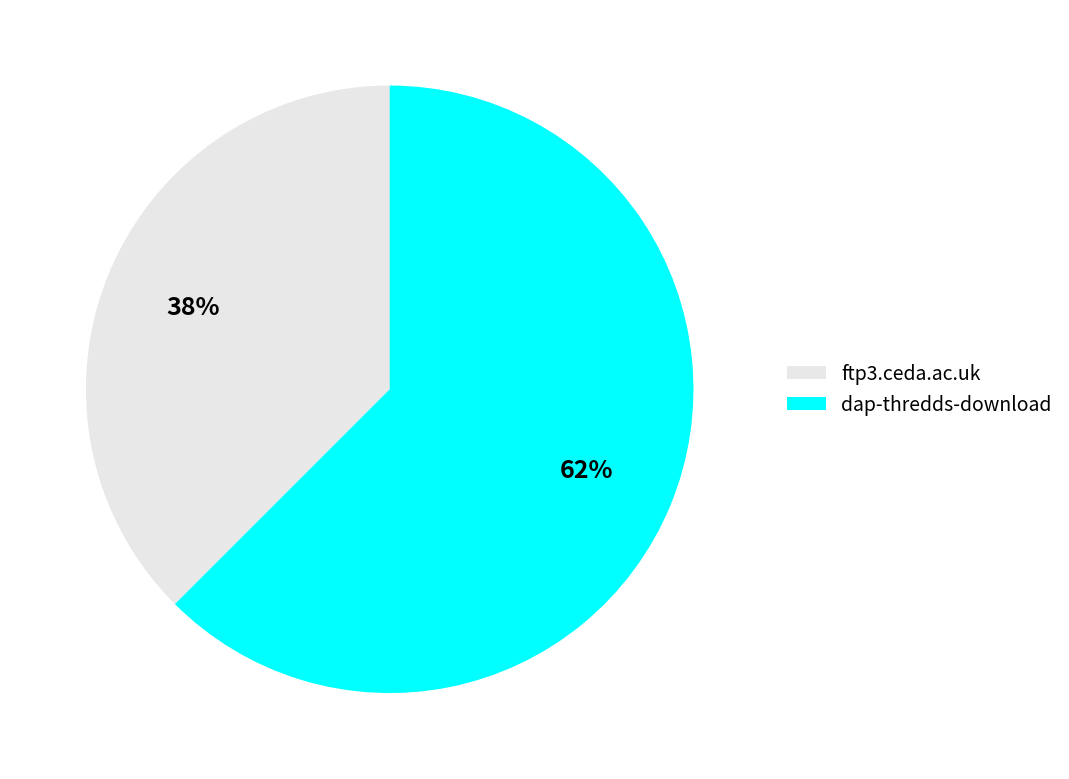

Count the number of slices in the pie.

2